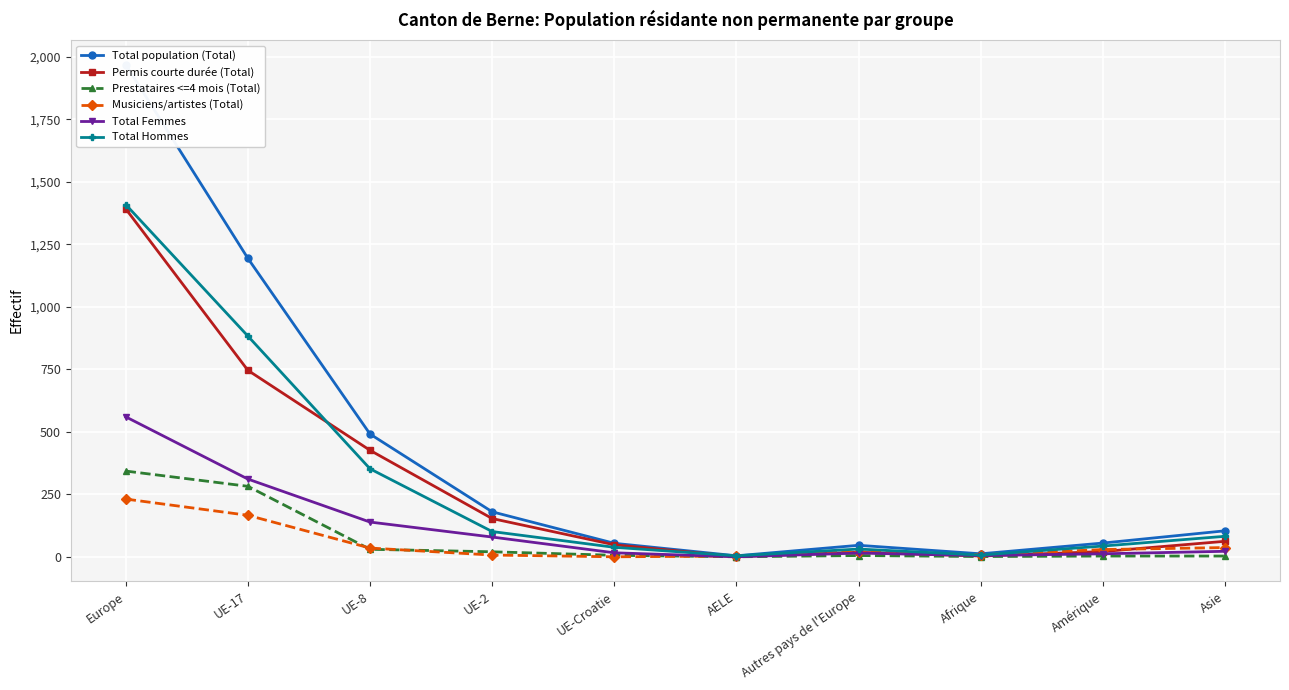

Which series has the widest spread of values?

Total population (Total)